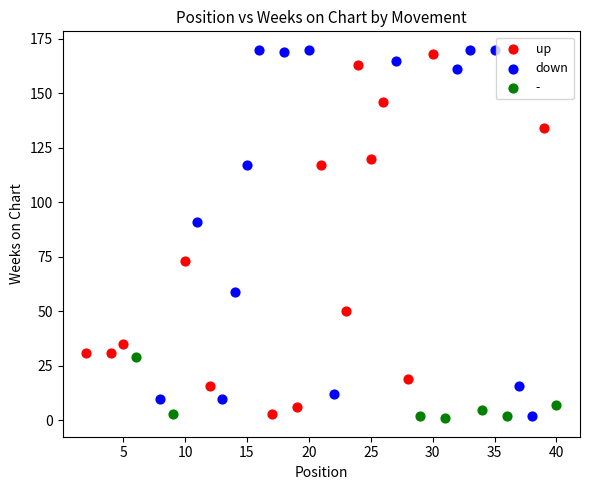

What are all the series names shown in the legend?

up, down, -